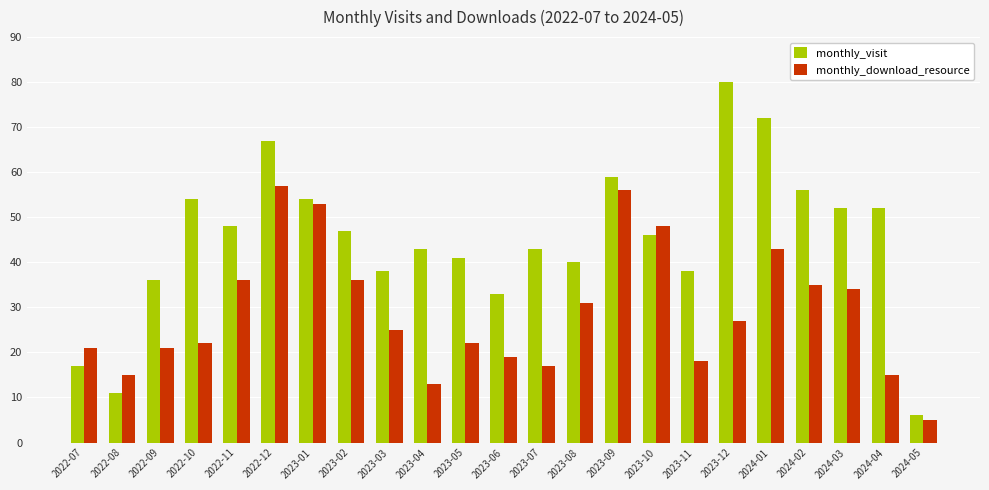

What is the sum of all monthly_download_resource values?

669